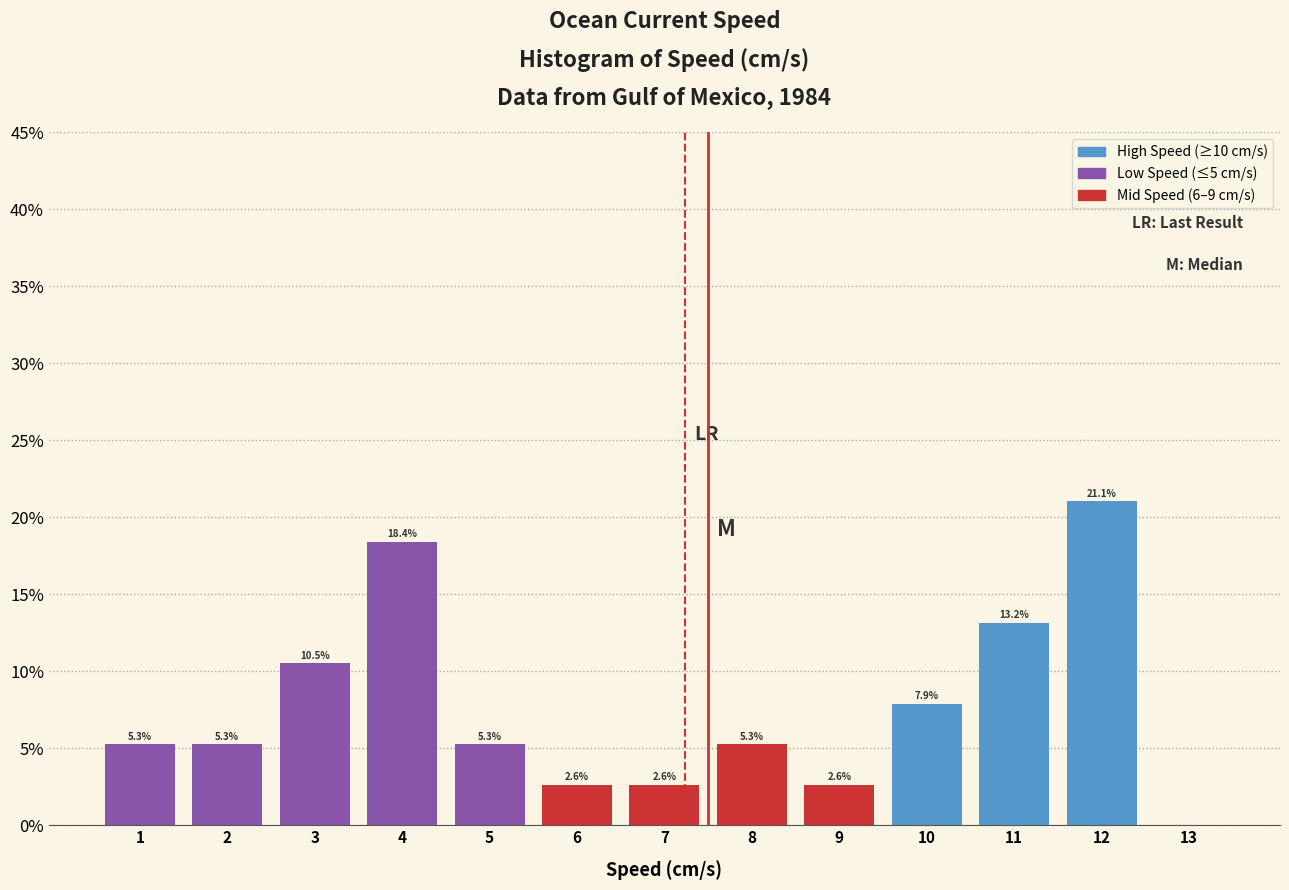

Which range on the x-axis has the tallest bar?

11.5 to 12.5